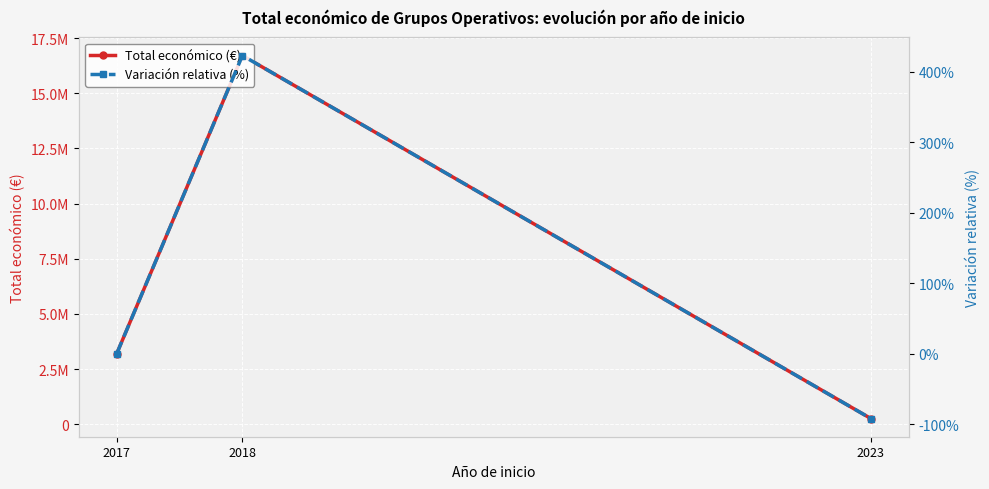

Count the Total económico (€) values in the range 254993 to 16705626.

3